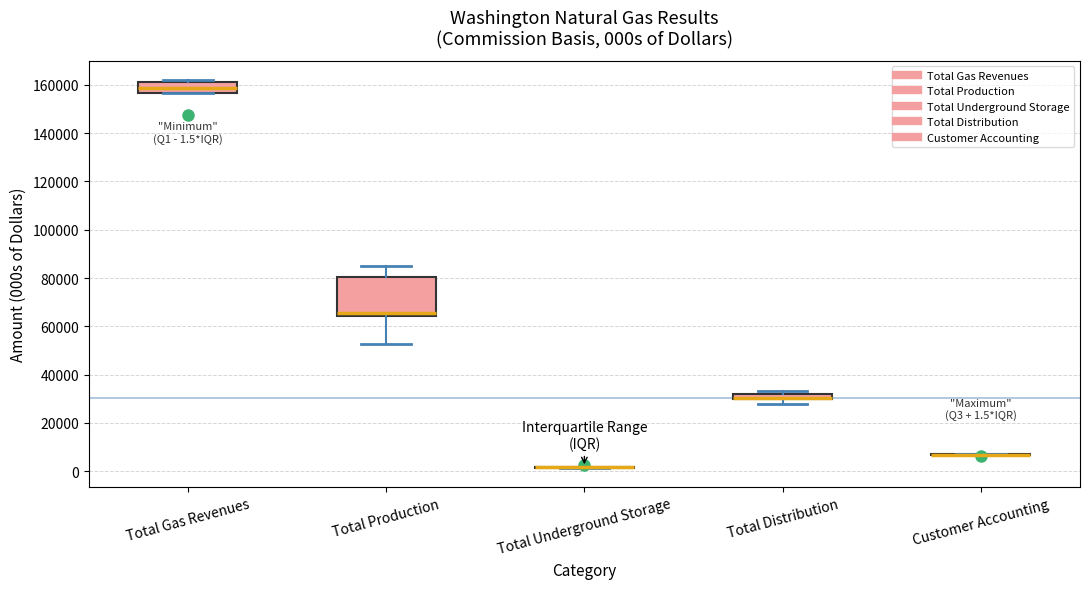

Comparing the boxes themselves (not the whiskers), which one is the tallest?

Total Production